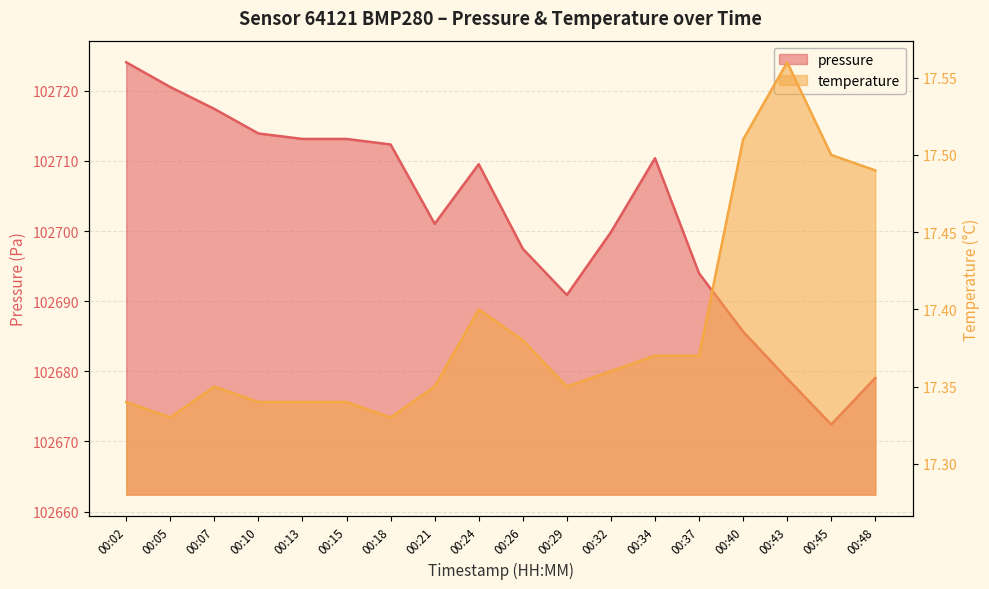

What is the maximum value for temperature?

17.6